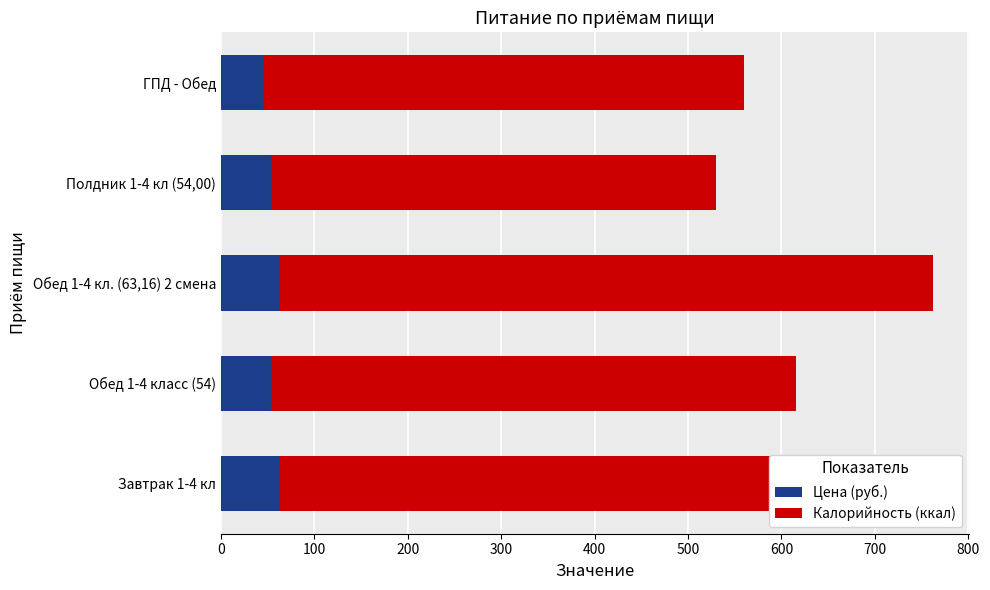

The value of Цена (руб.) at Обед 1-4 кл. (63,16) 2 смена is 63.2. True or false?

True